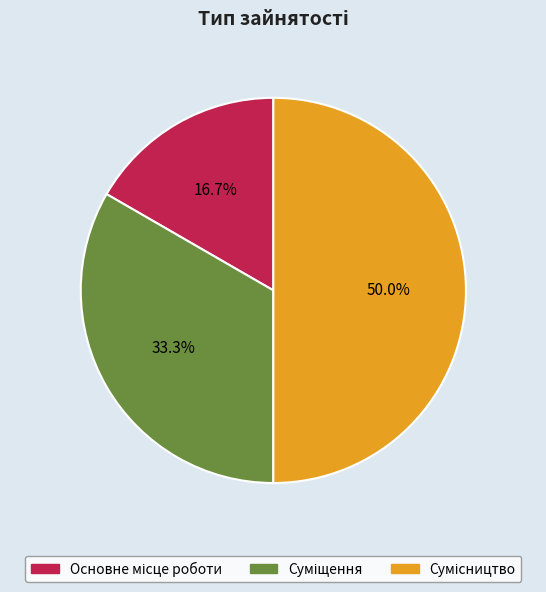

Combined, what portion of the pie is Сумісництво and Основне місце роботи?

66.7%